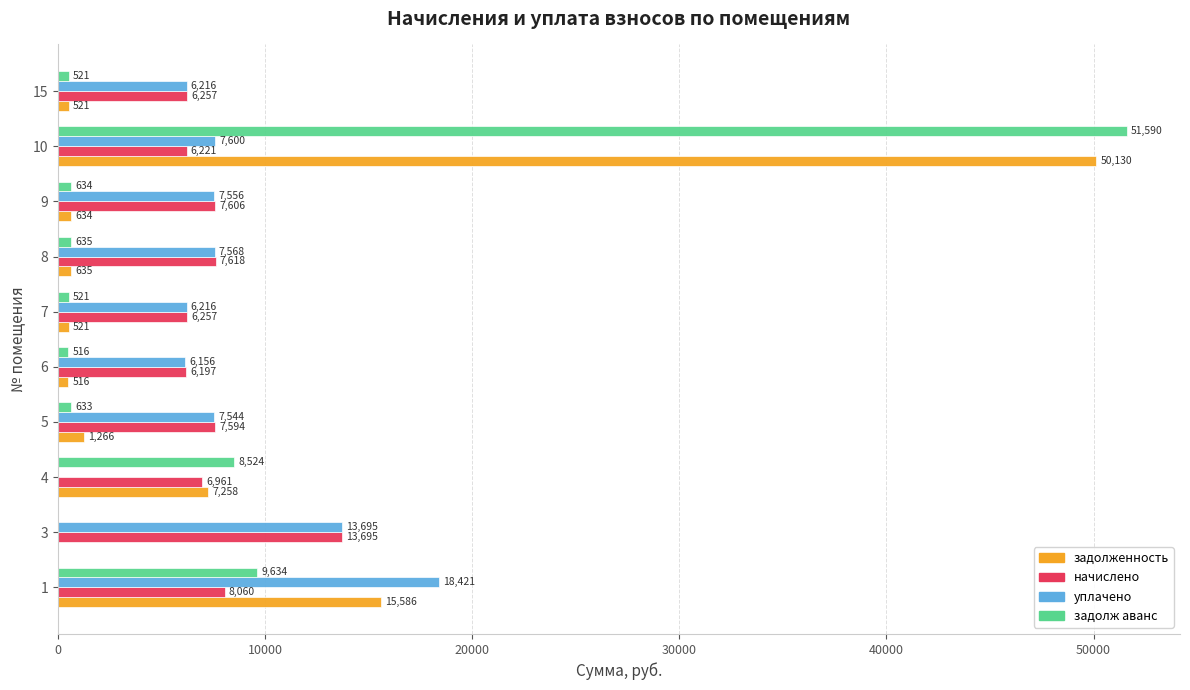

At which category does the chart reach its peak across all series?

10